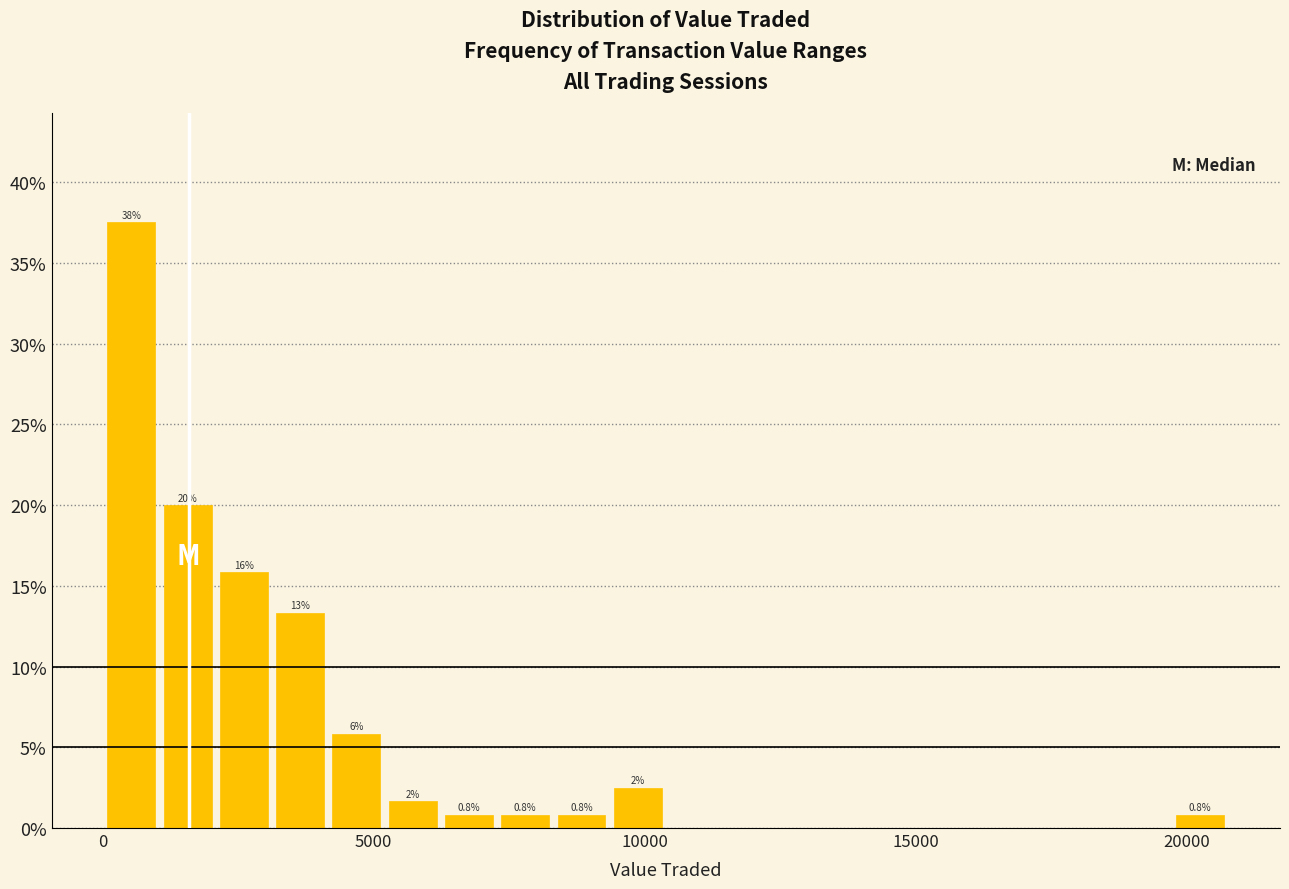

Around what value on the x-axis is the tallest bar? Give the approximate position of its centre, as read against the axis.

500